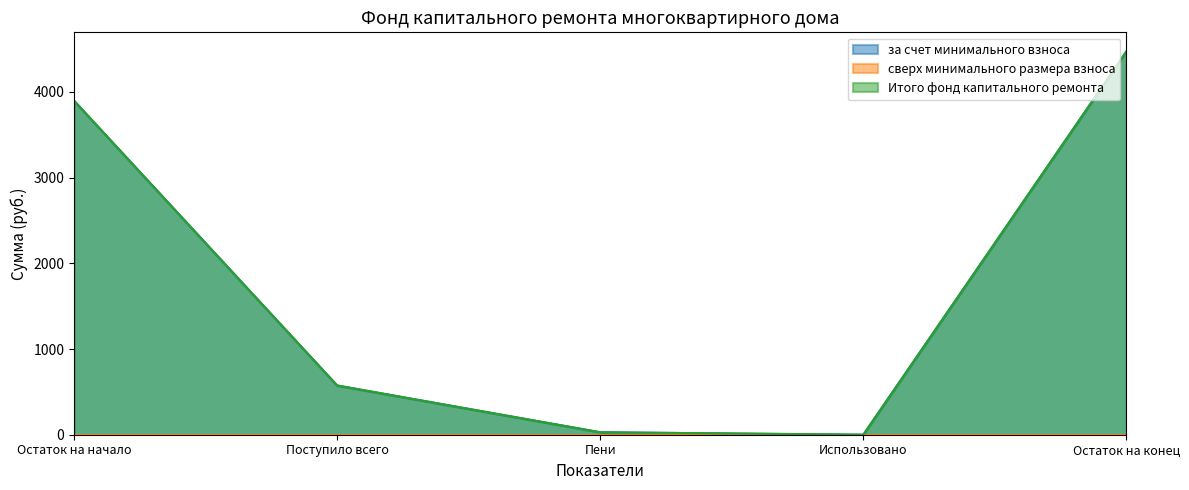

Where is the first local minimum for Итого фонд капитального ремонта?

Использовано